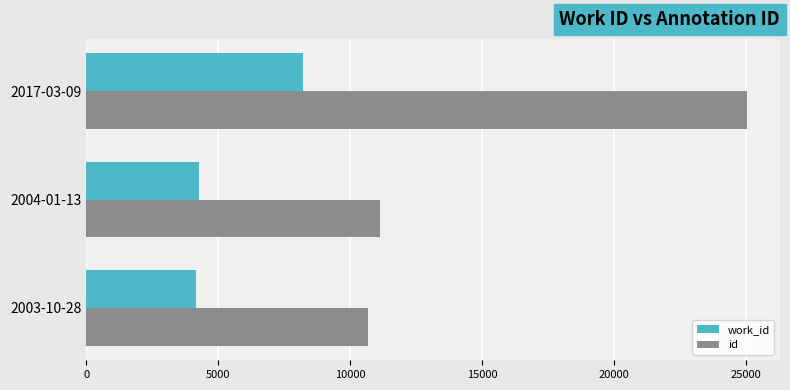

Rank the categories by id value from lowest to highest.

2003-10-28, 2004-01-13, 2017-03-09